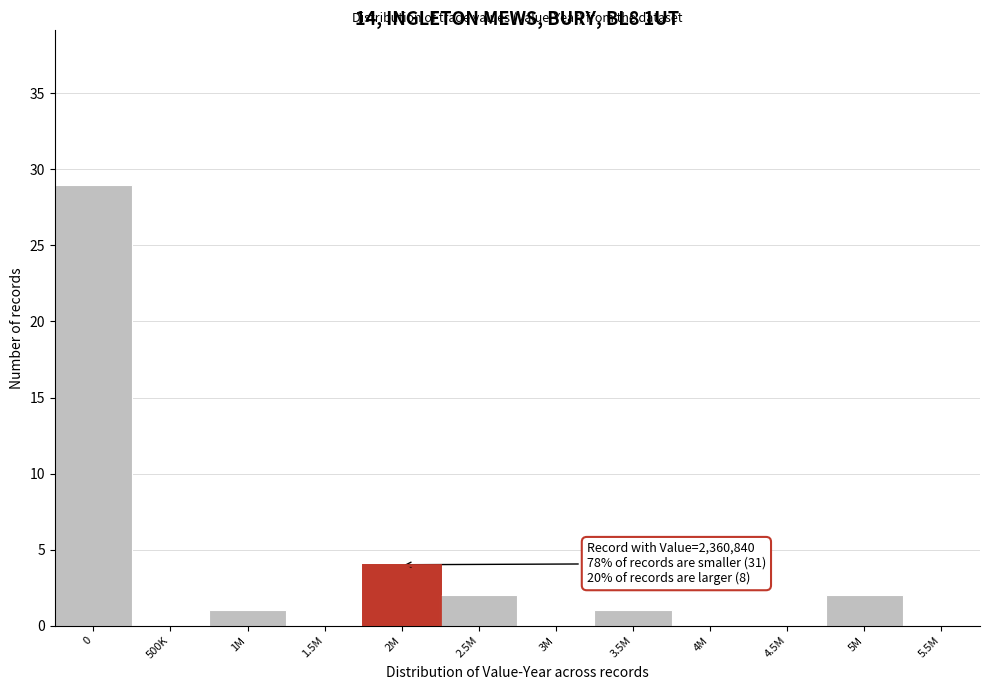

Reading left to right, extract all data points from this chart.

0=29	500K=0	1M=1	1.5M=0	2M=4	2.5M=2	3M=0	3.5M=1	4M=0	4.5M=0	5M=2	5.5M=0